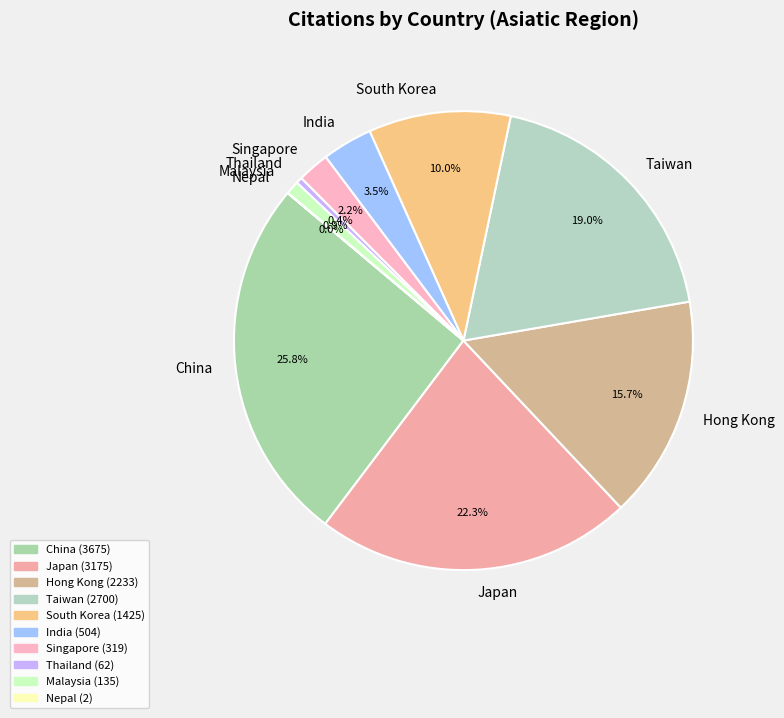

Approximately how many times larger is the value at Japan compared to Taiwan?

1.2